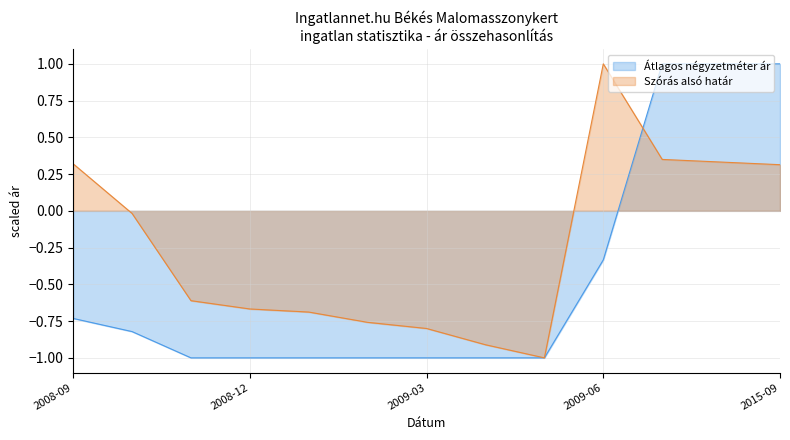

Rank the series at 2015-07 from highest to lowest value.

Átlagos négyzetméter ár, Szórás alsó határ